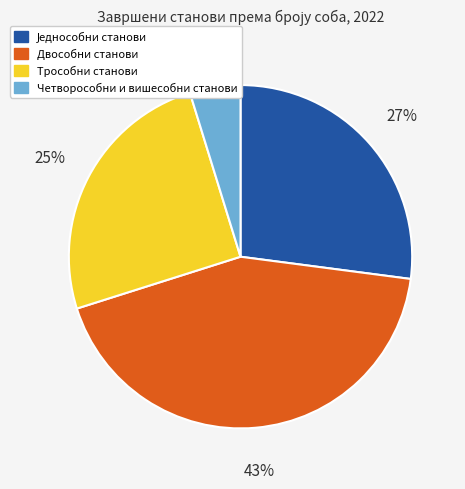

How many segments does this pie chart have?

4